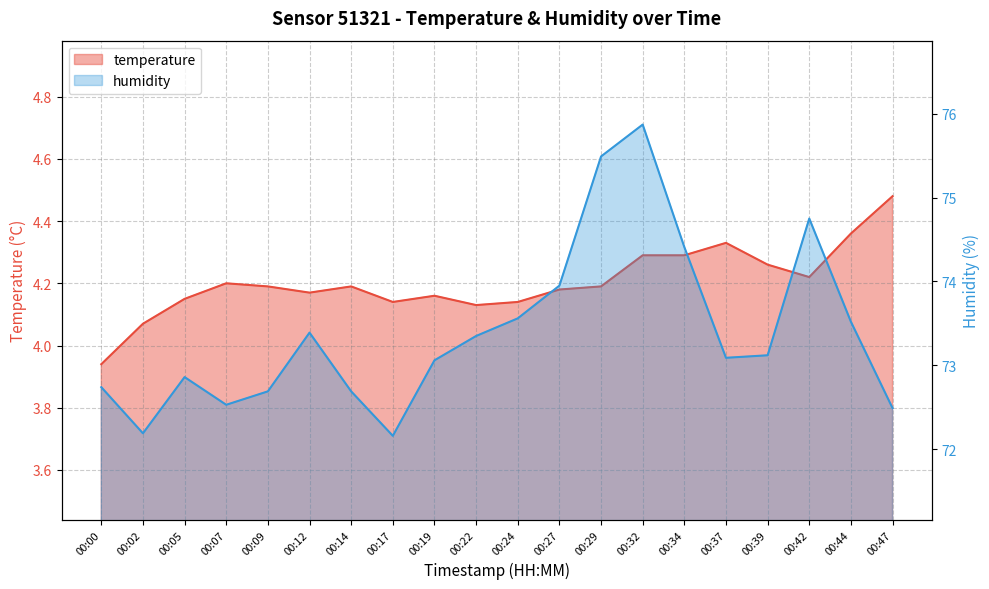

What is the approximate value of humidity at 00:47?

72.5